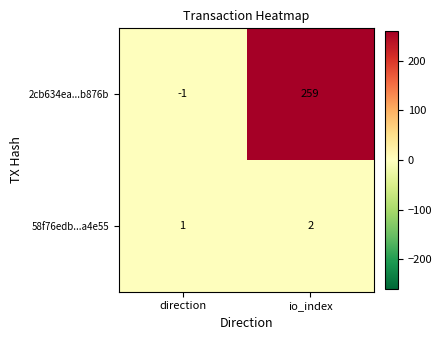

At direction, list the series in order from largest to smallest.

58f76edb...a4e55, 2cb634ea...b876b